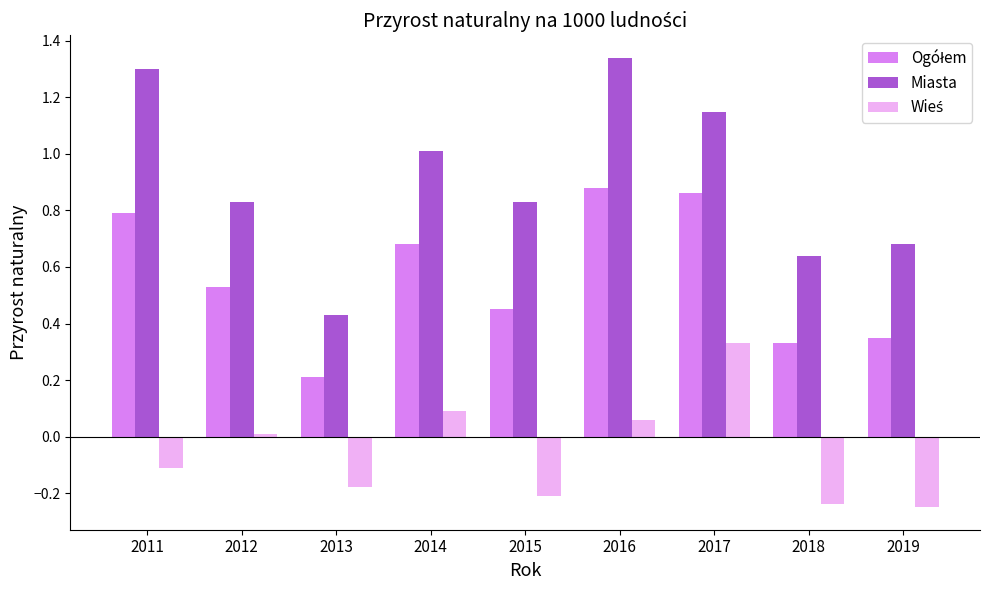

True or false: Miasta has a value of 0.8 at 2012.

True